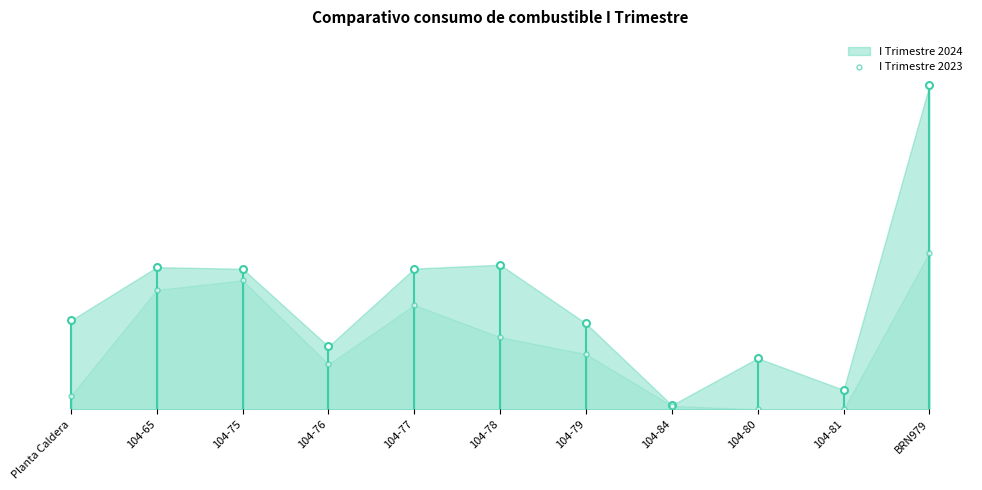

What is the sum of all I Trimestre 2023 values?

2305753